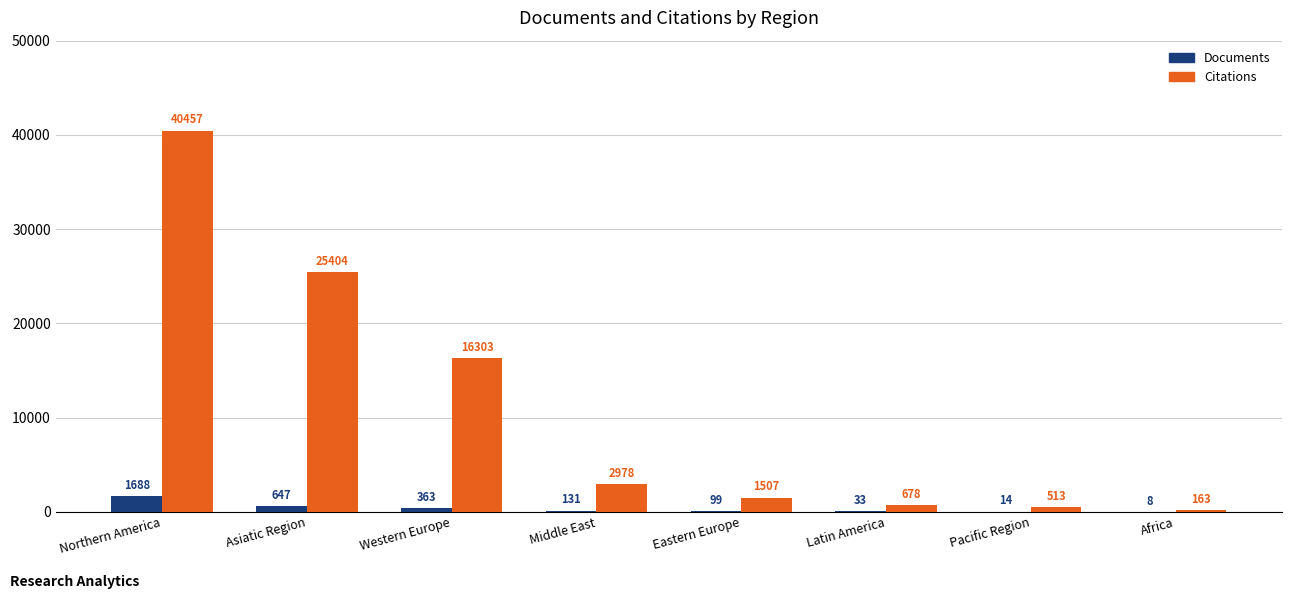

What is the approximate value of Documents at Asiatic Region?

647